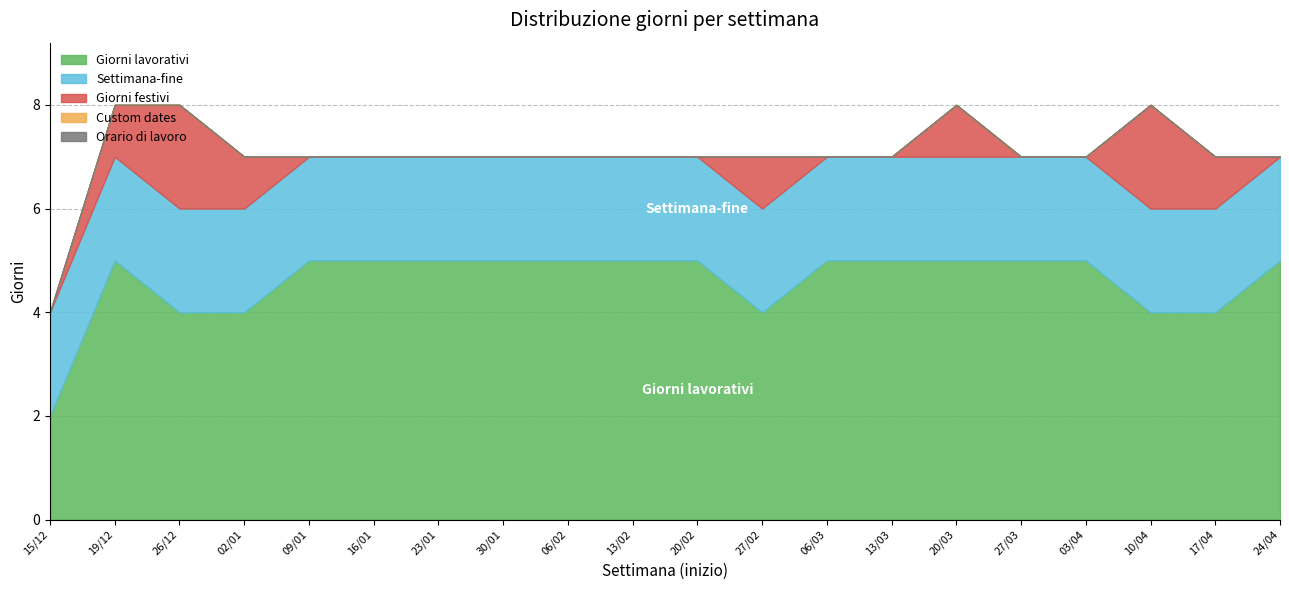

What is the label of the 12th point from the right?

06/02